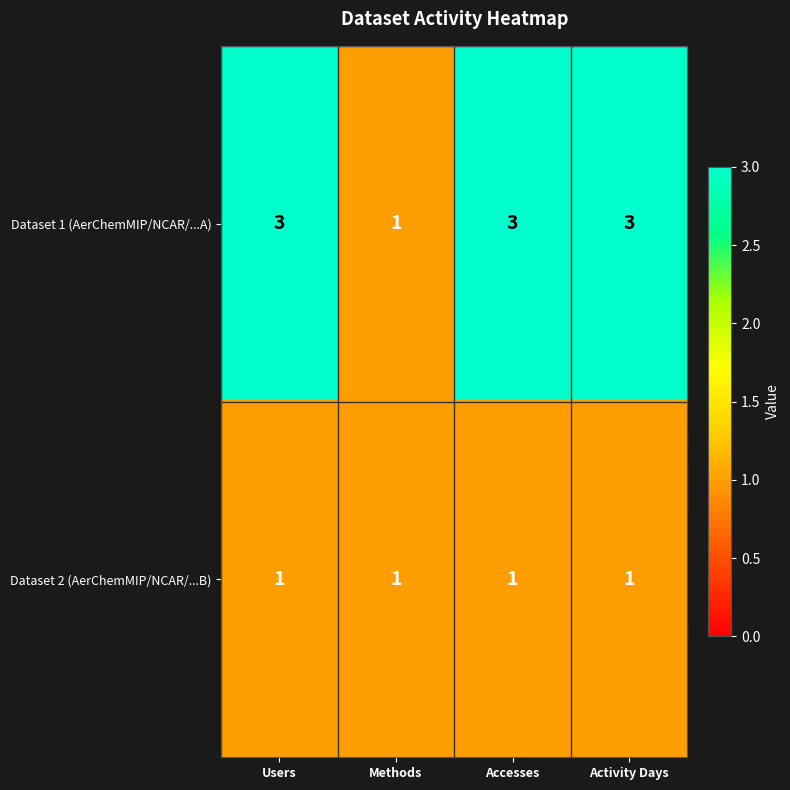

Reading left to right, extract all data points from this chart.

Dataset 1 (AerChemMIP/NCAR/...A): 3	1	3	3
Dataset 2 (AerChemMIP/NCAR/...B): 1	1	1	1